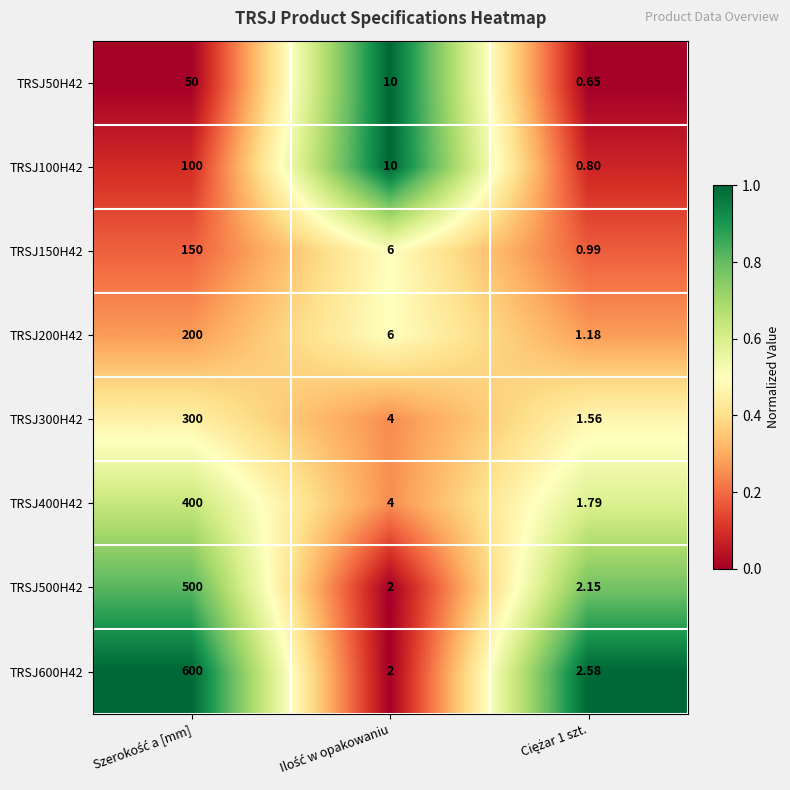

How many categories are shown in the chart?

3